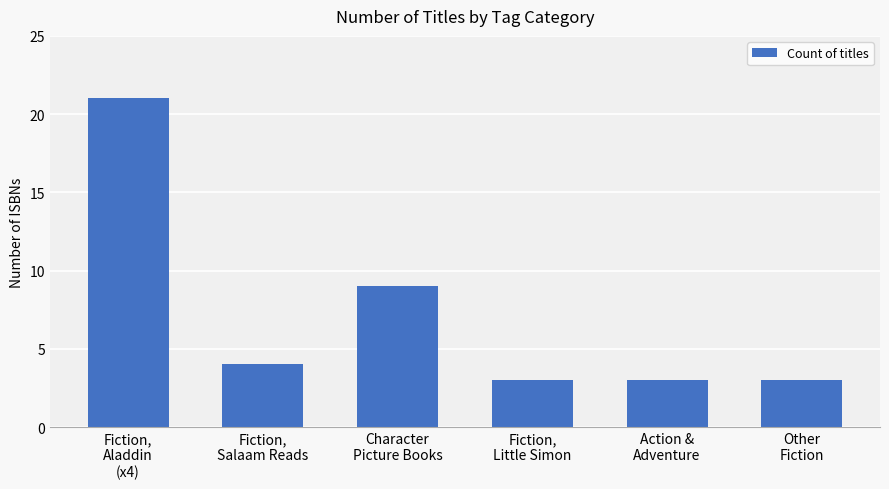

What is the difference between the second highest and second lowest values?

6